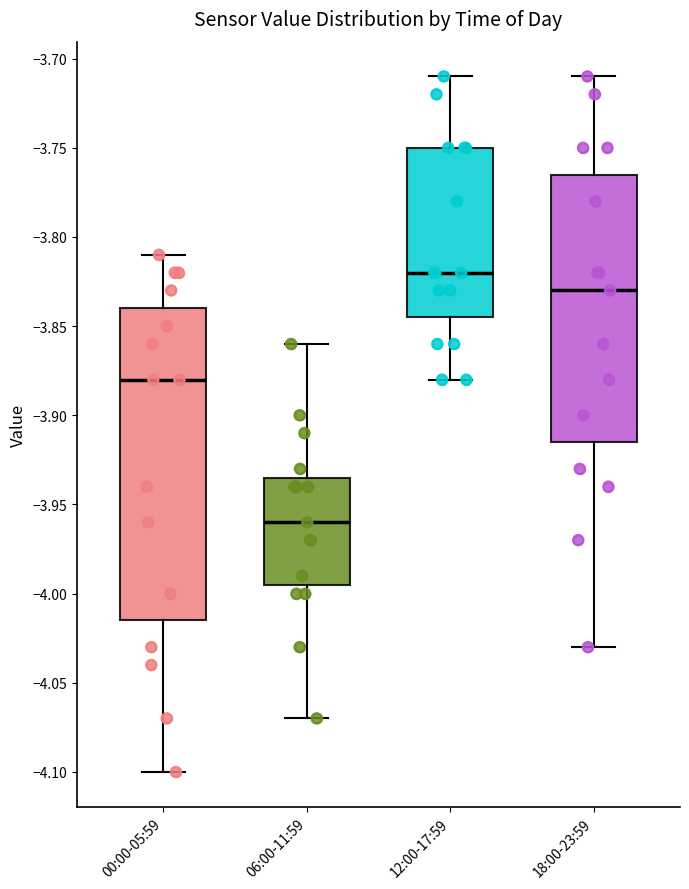

Reading left to right, read every box against the y-axis: the position of its median line, the range the box covers, and the ends of its whiskers. The values are not printed on the chart, so give them approximately, as read against the axis.

00:00-05:59: median -3.880, box -4.015 to -3.840, whiskers -4.100 to -3.810
06:00-11:59: median -3.960, box -3.995 to -3.935, whiskers -4.070 to -3.860
12:00-17:59: median -3.820, box -3.845 to -3.750, whiskers -3.880 to -3.710
18:00-23:59: median -3.830, box -3.915 to -3.765, whiskers -4.030 to -3.710